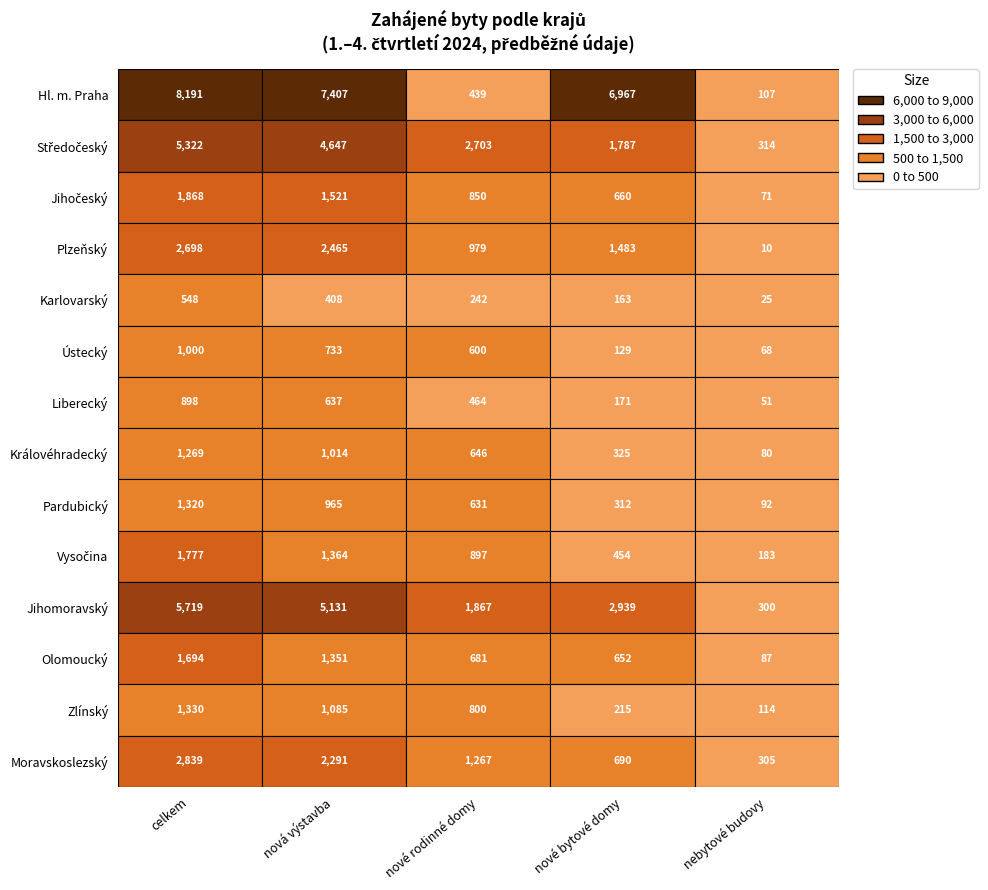

How many values in the nové rodinné domy series exceed 800?

6